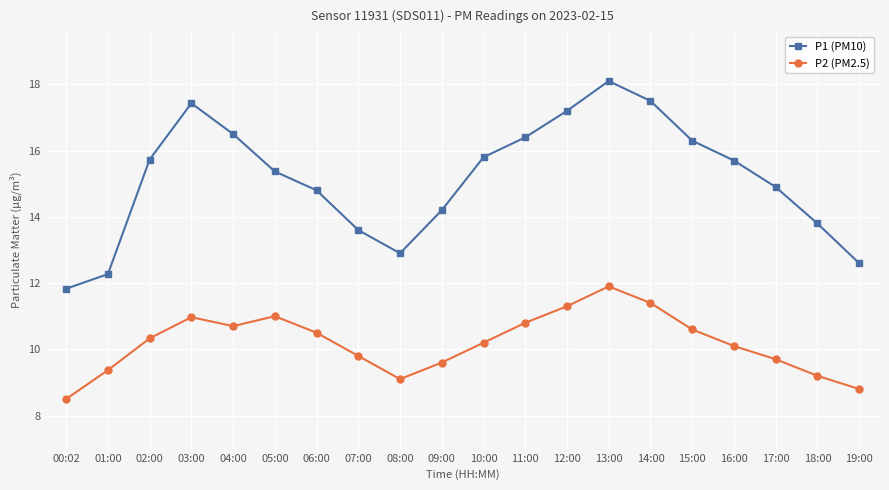

What is the label of the 12th point from the right?

08:00